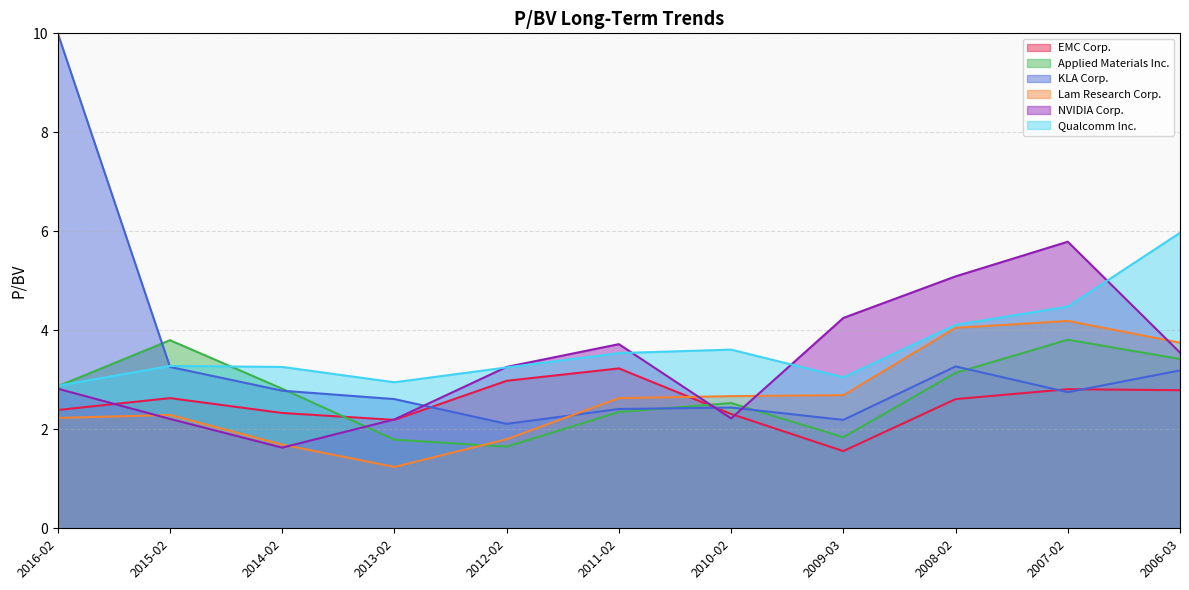

After their last crossing, which series has the higher values: KLA Corp. or NVIDIA Corp.?

NVIDIA Corp.